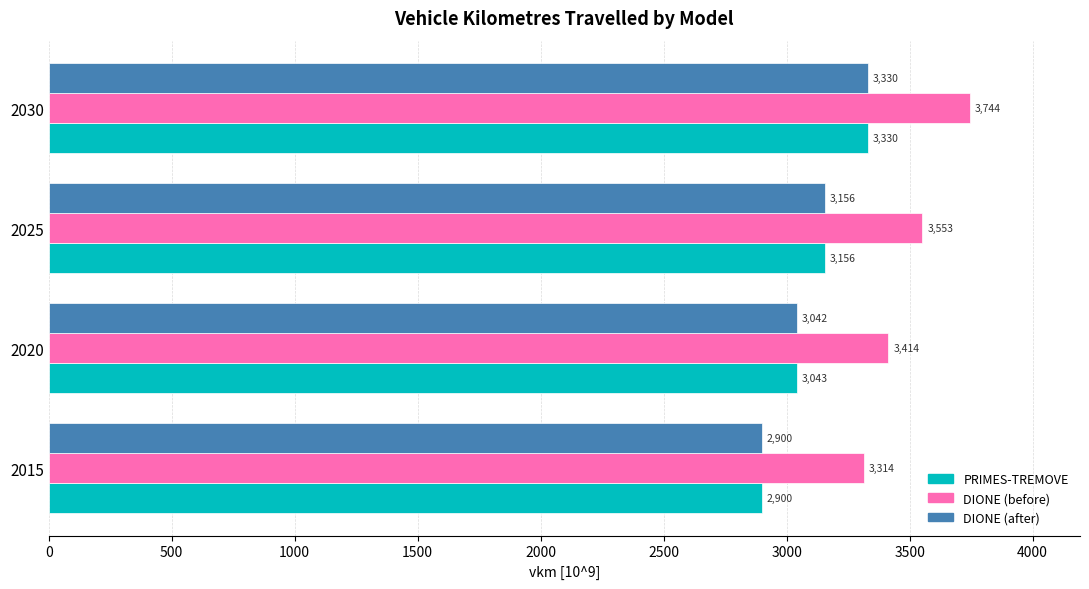

The value of PRIMES-TREMOVE at 2015 is 2900.1. True or false?

True